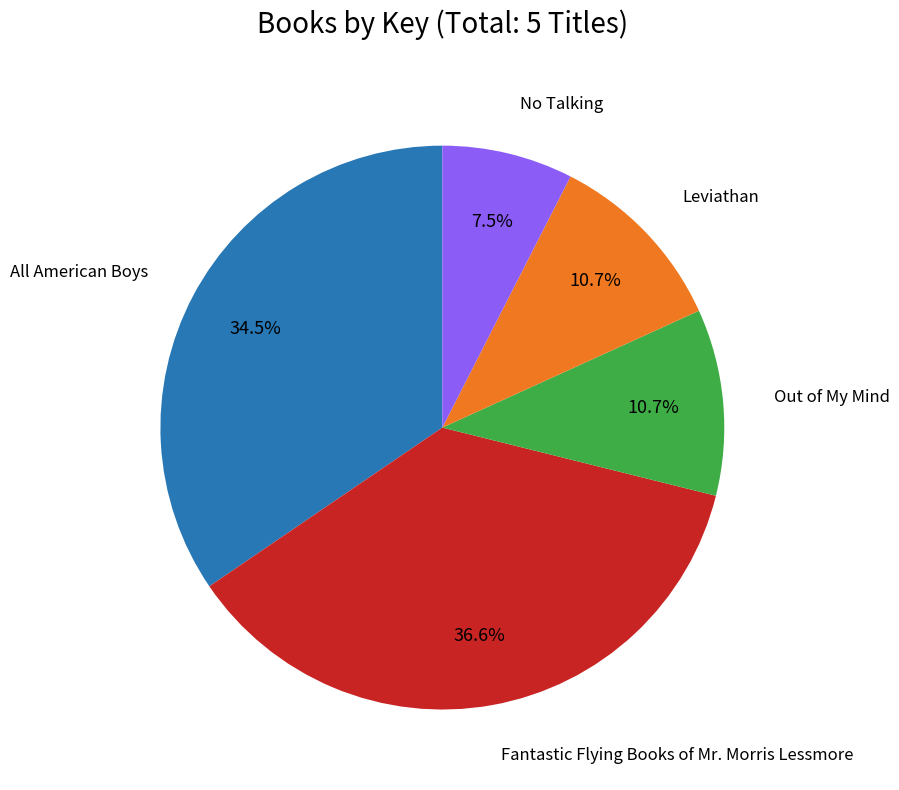

How many segments does this pie chart have?

5